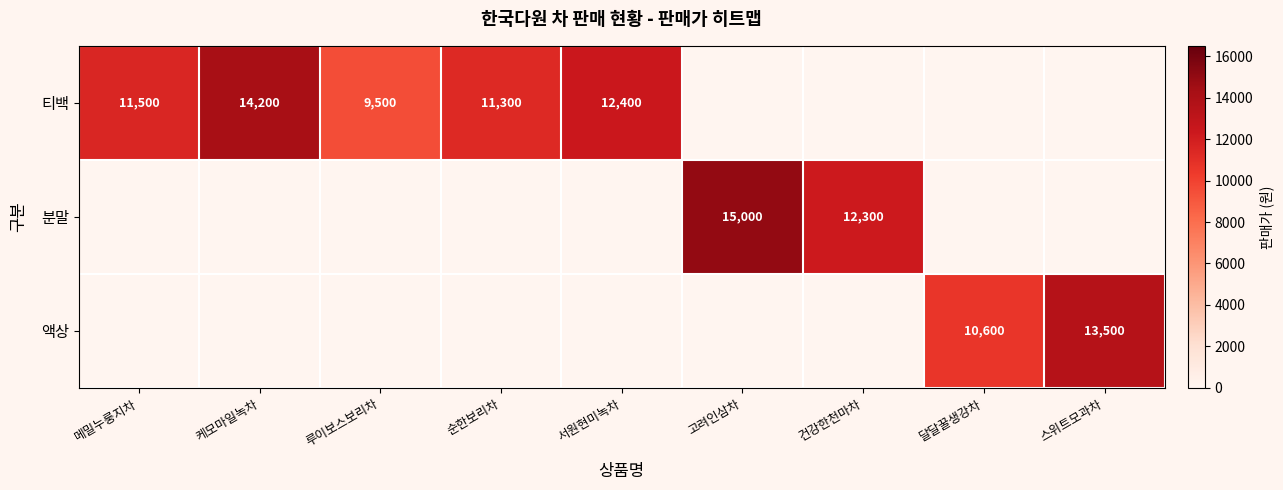

Is it true that 티백 equals 19741 at 케모마일녹차?

False